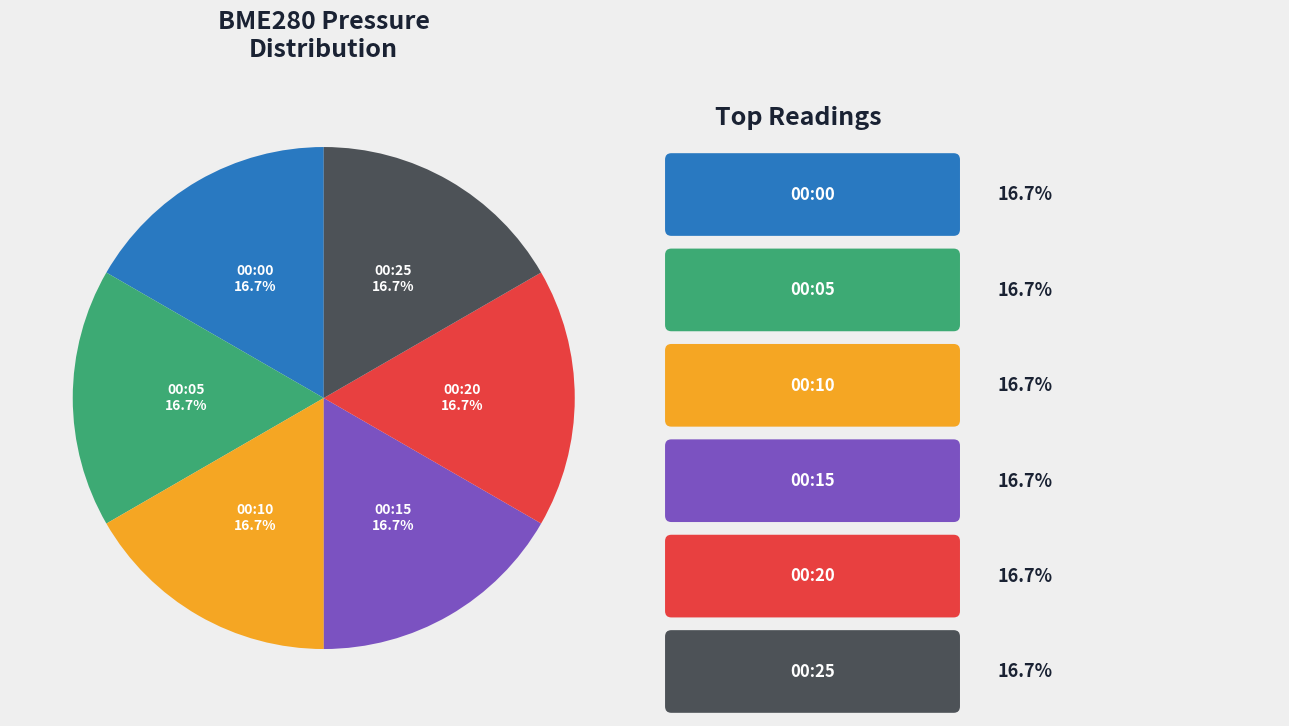

What is the total percentage of 00:25 and 00:05?

33.3%